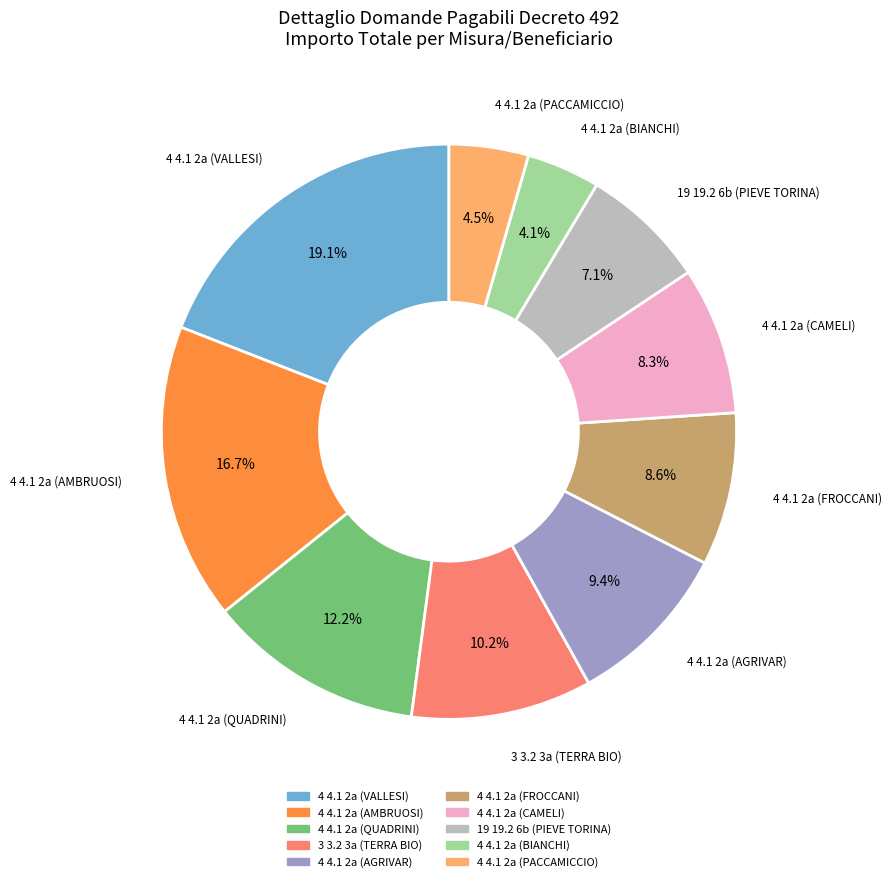

Do 4 4.1 2a (VALLESI) and 4 4.1 2a (BIANCHI) together represent more than half of the pie?

No